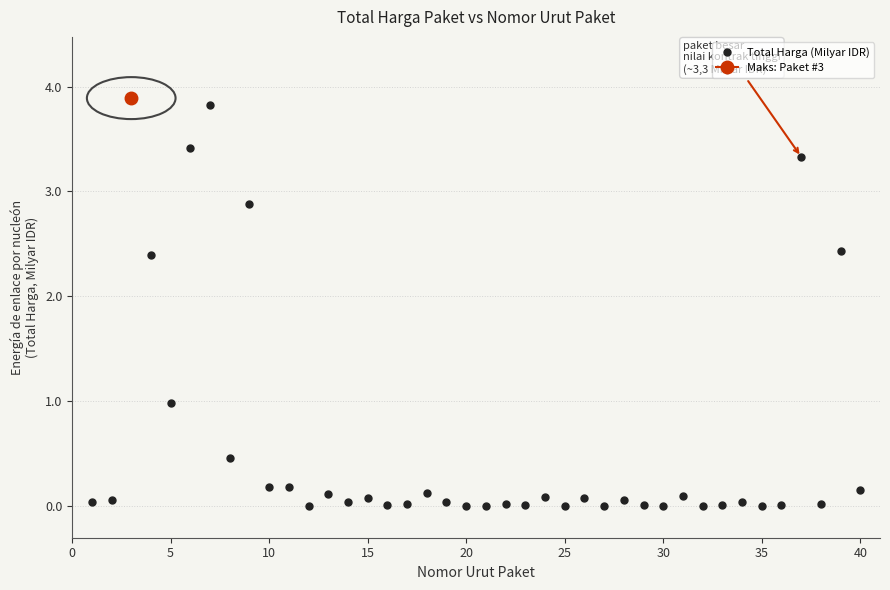

How many lines are shown in the chart?

1